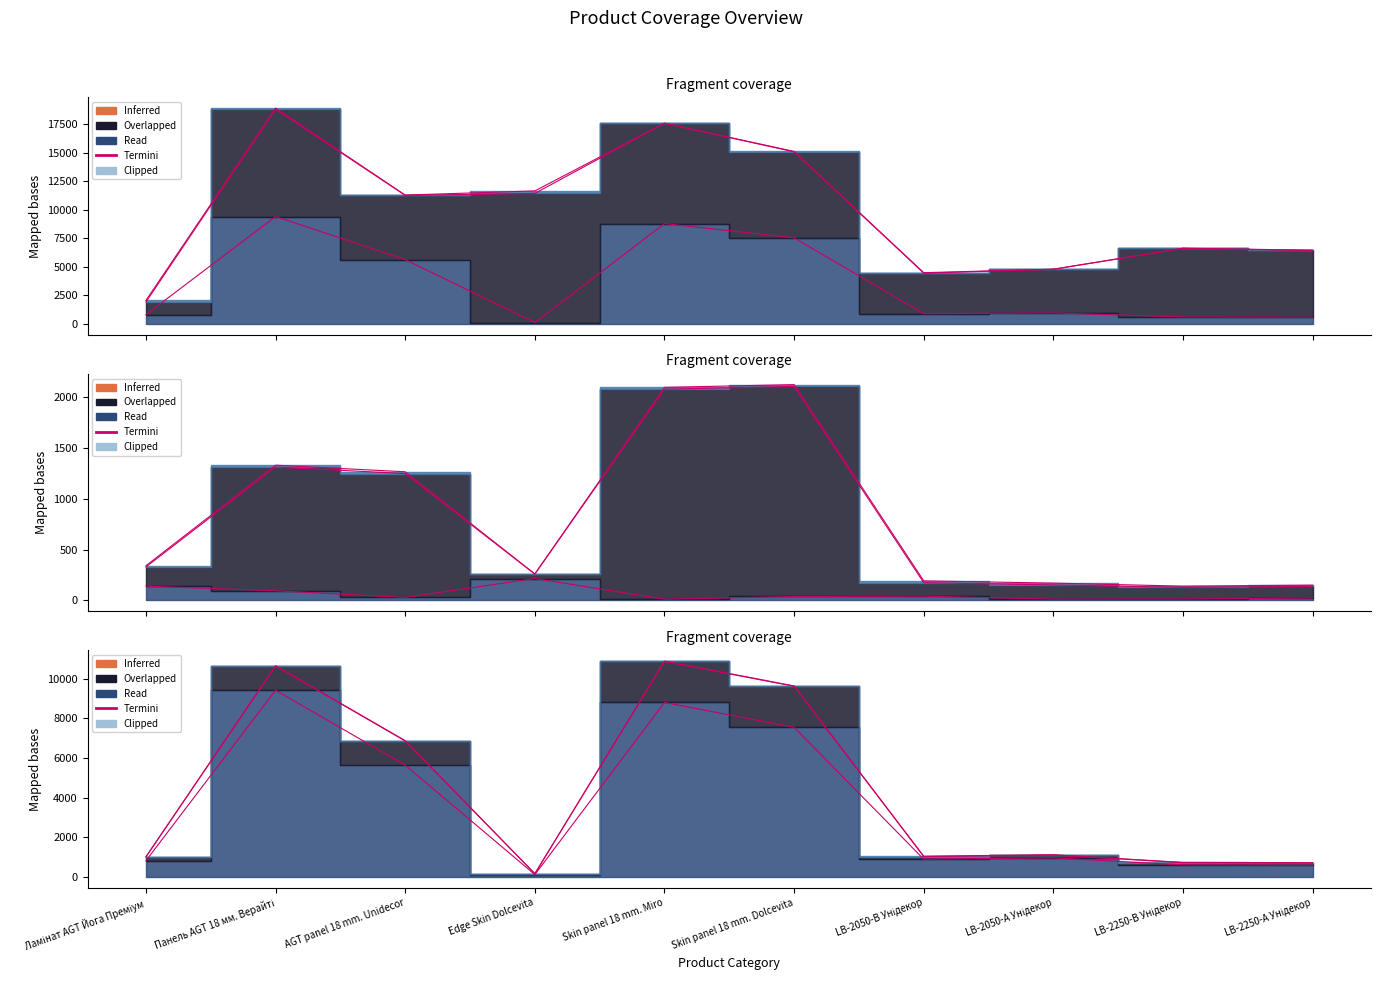

What is the value of the 4th point from the left?

113.3